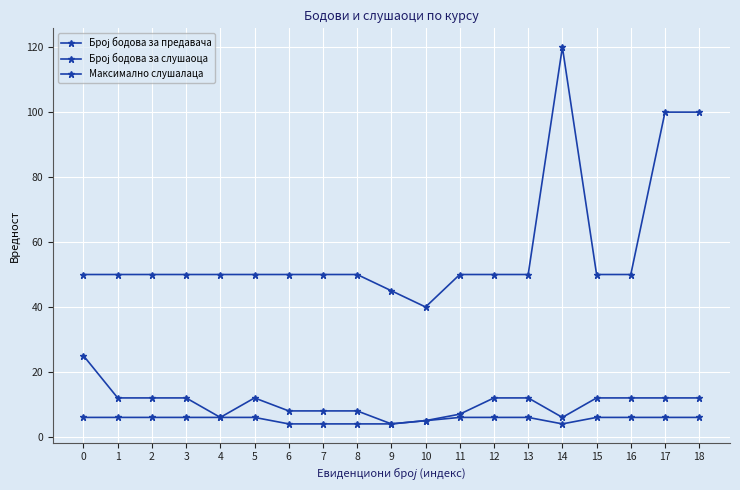

Does the chart display data point markers on the line(s)?

Yes